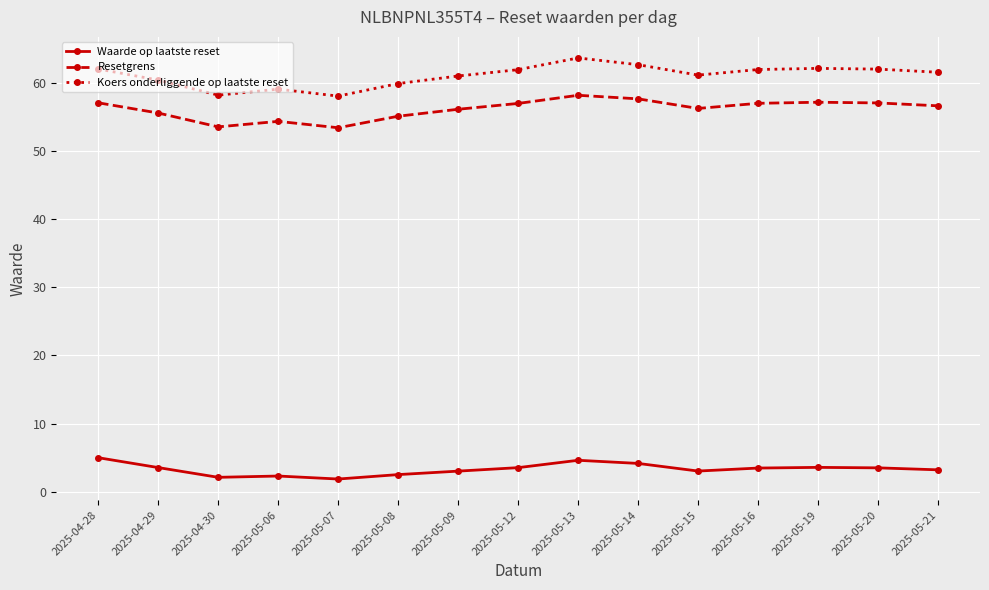

True or false: Waarde op laatste reset and Koers onderliggende op laatste reset cross at least once.

False